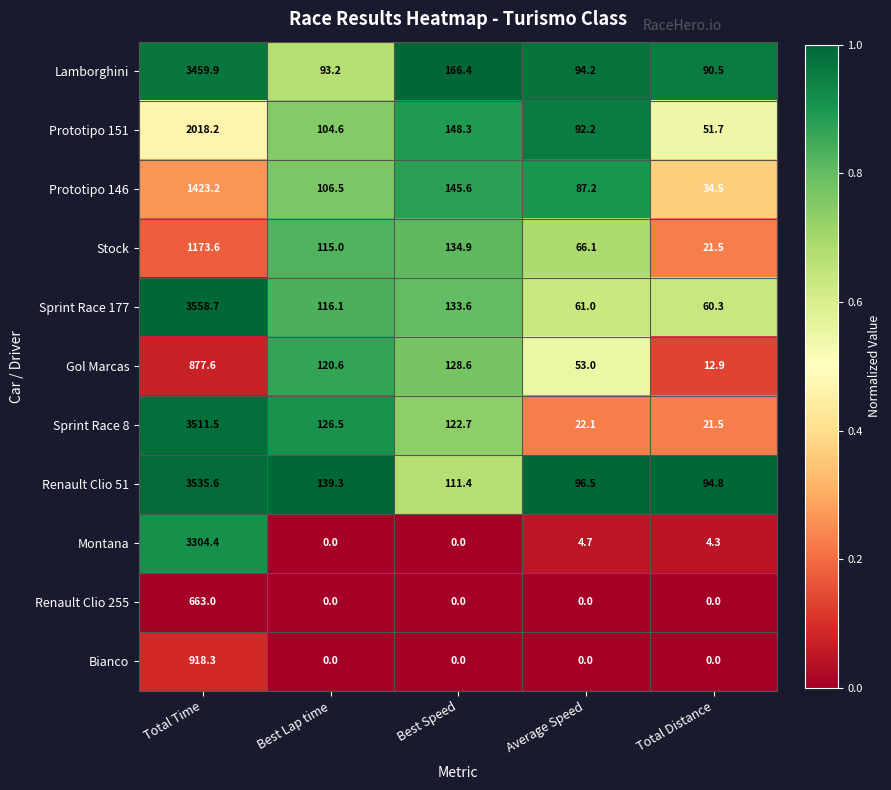

The Bianco series shows 540.7 at Best Lap time. True or false?

False